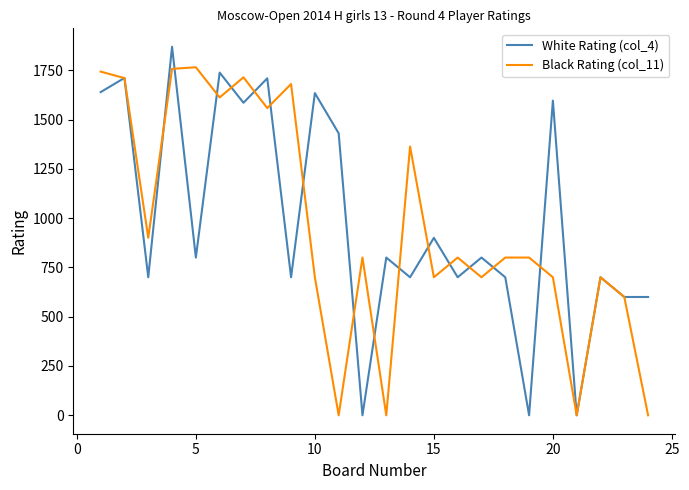

List the series in order of their peak value, lowest first.

Black Rating (col_11), White Rating (col_4)